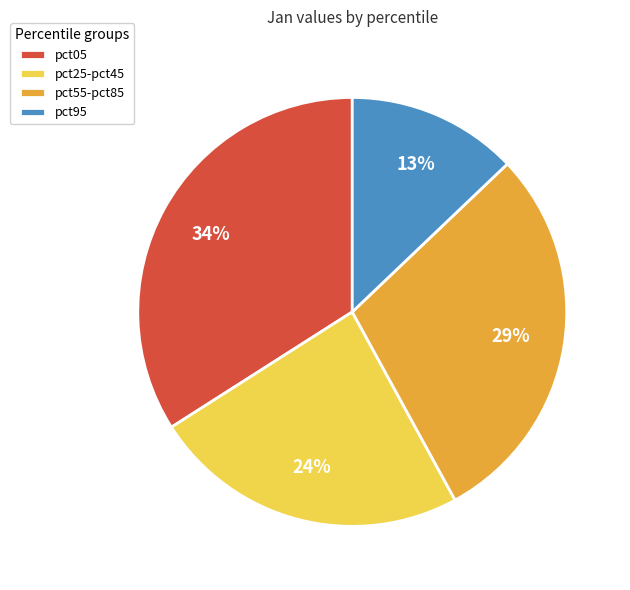

Which slice is the smallest?

pct95